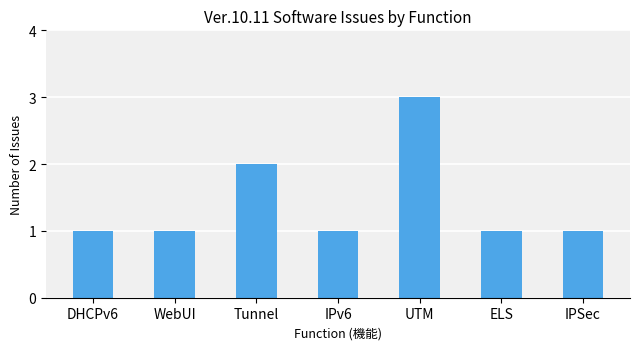

What is the difference between the maximum and minimum values?

2